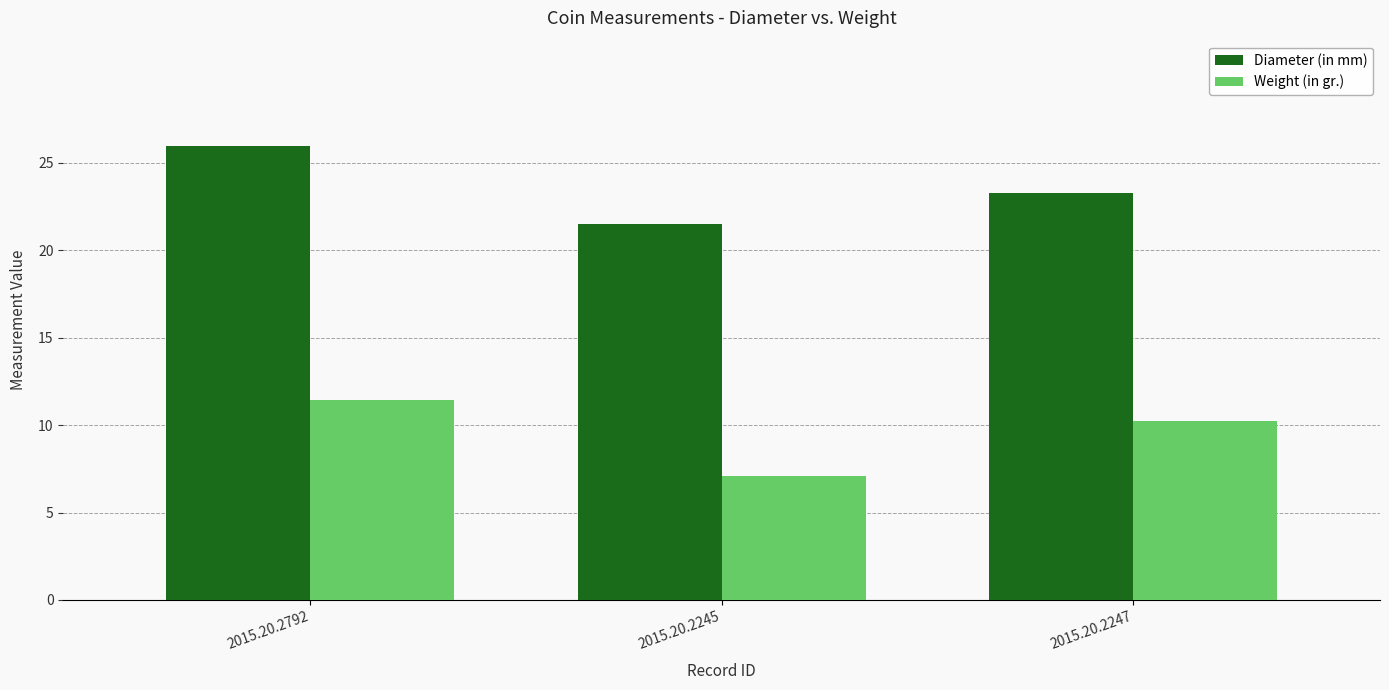

At which label does Weight (in gr.) first exceed 10?

2015.20.2792